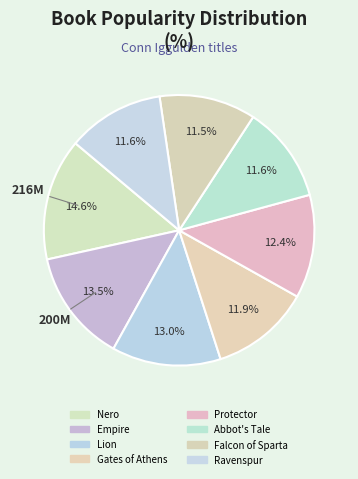

What is the ratio of the value at Falcon of Sparta to the value at Nero?

0.8